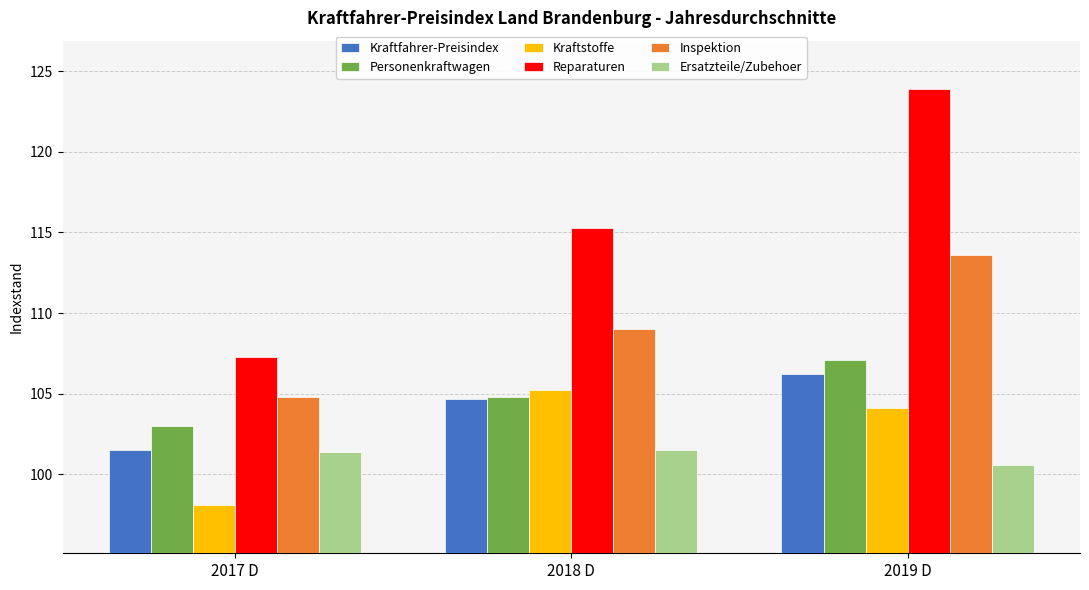

What value does the Inspektion series have at 2018 D?

109.0